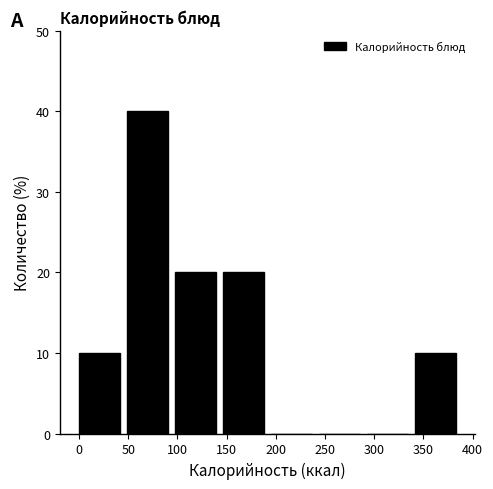

Reading left to right, transcribe this chart: for each bar, give the range it covers on the x-axis and its height. Neither the bar edges nor the heights are printed on the chart, so give them approximately, as read against the axes.

-5 to 45: 10
45 to 95: 40
95 to 145: 20
145 to 190: 20
190 to 240: 0
240 to 290: 0
290 to 340: 0
340 to 385: 10